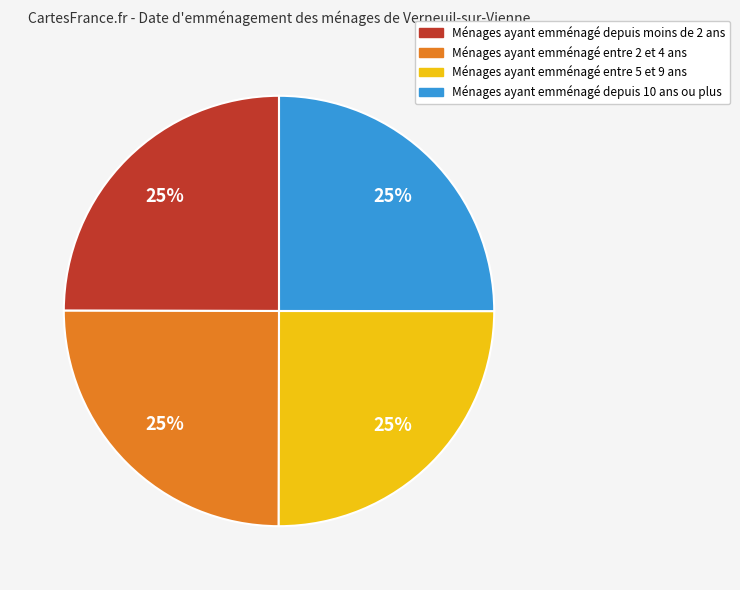

Is there a majority slice in this chart?

No